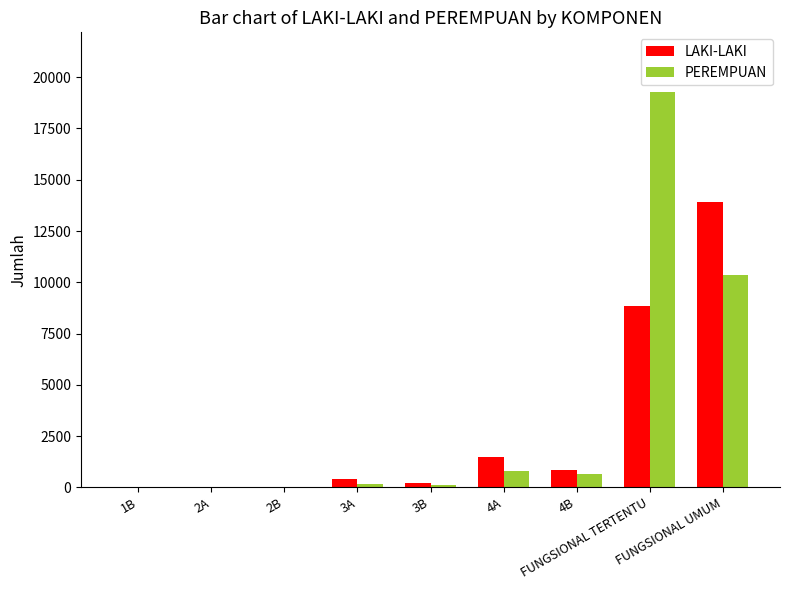

What is the spread (max minus min) of values at 3B?

72